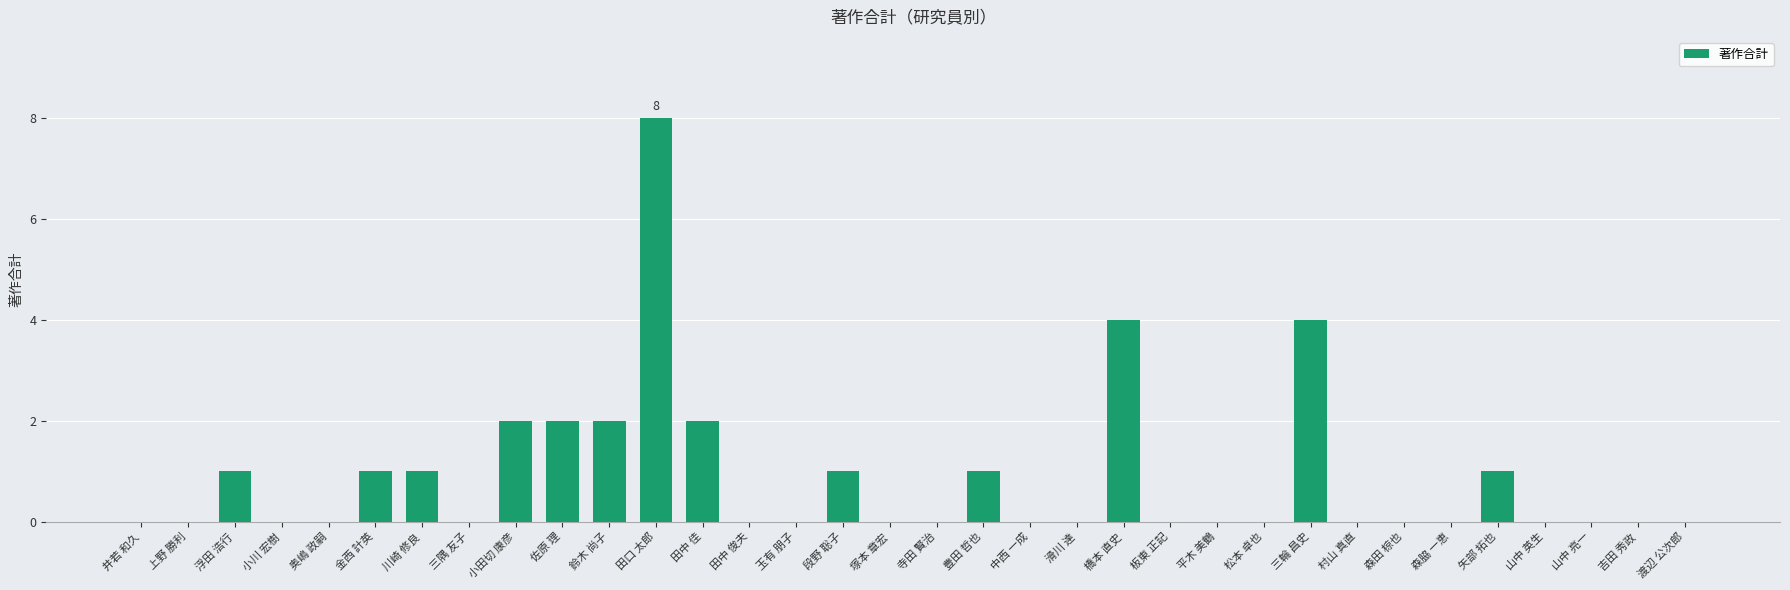

Which category has the highest value across all series?

田口 太郎